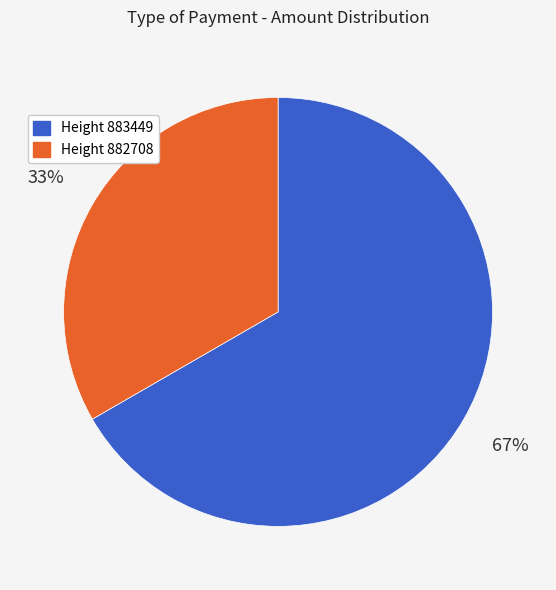

Is there any slice that represents more than half of the pie?

Yes